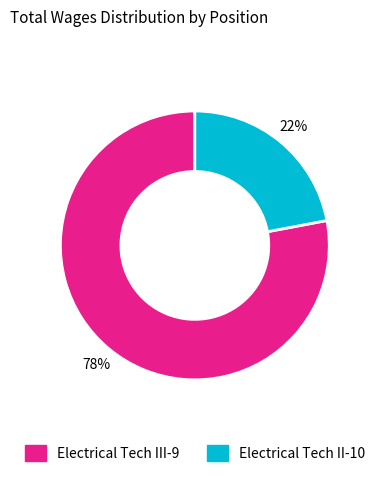

To the nearest percent, what percentage of the pie is Electrical Tech III-9?

78%